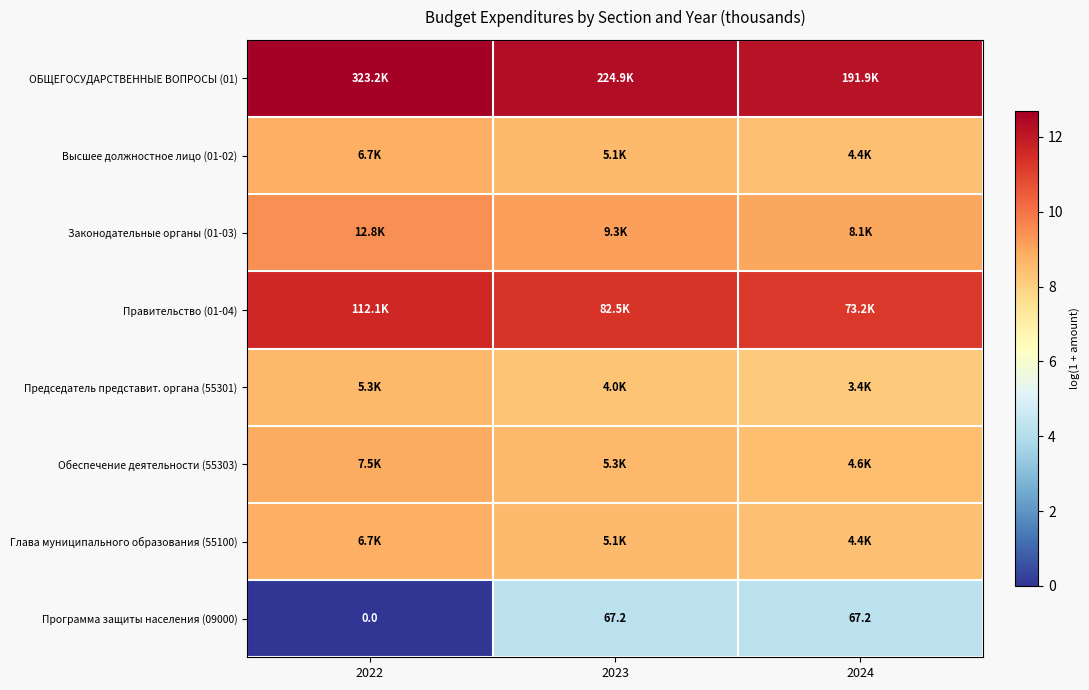

What is the spread (max minus min) of values at 2024?

7.9